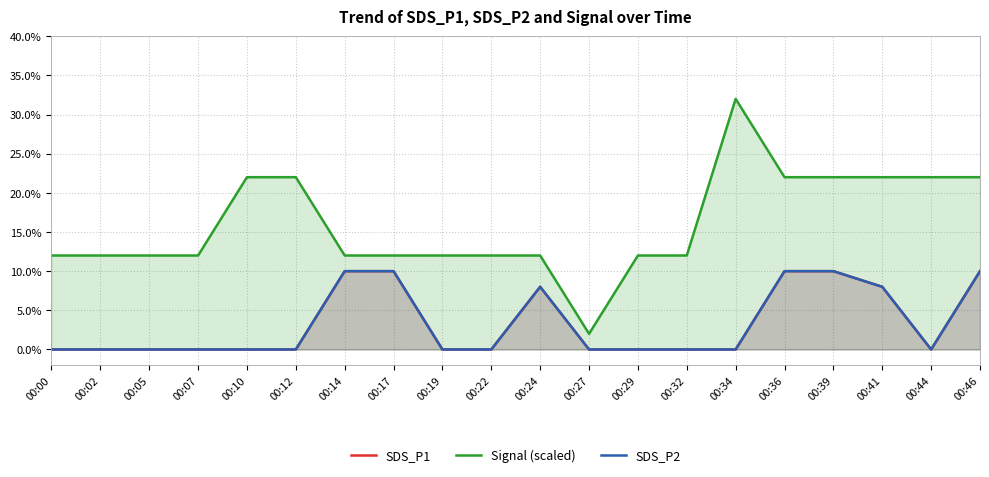

How many interior local peaks does the SDS_P1 series have?

1